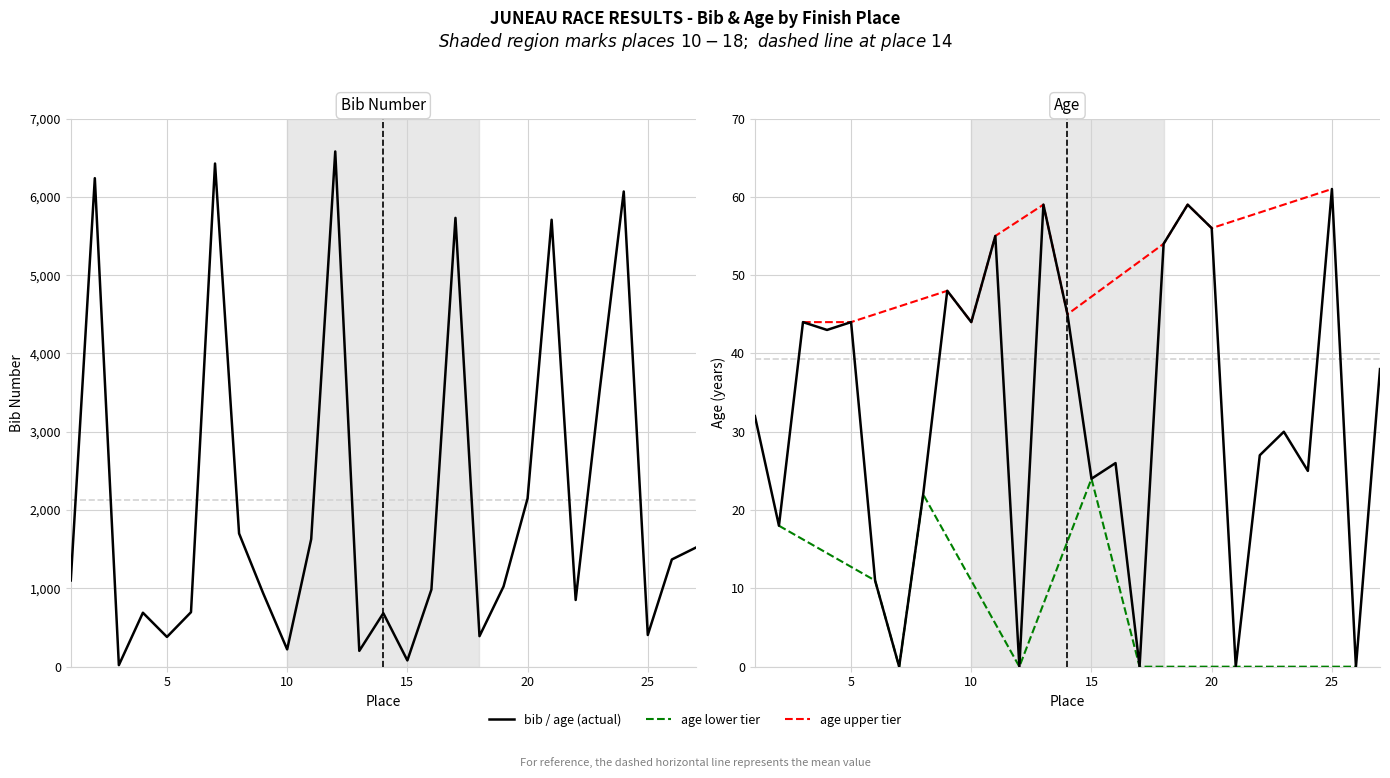

List the labels in order of age value, smallest first.

7, 12, 17, 21, 26, 6, 2, 8, 15, 24, 16, 22, 23, 1, 27, 4, 3, 5, 10, 14, 9, 18, 11, 20, 13, 19, 25